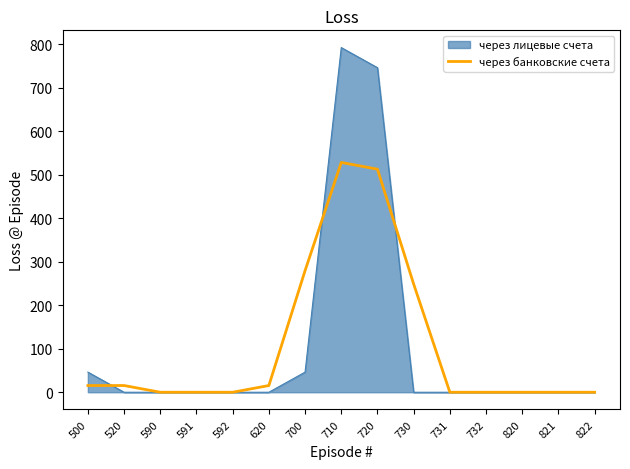

Which category has the highest value across all series?

710